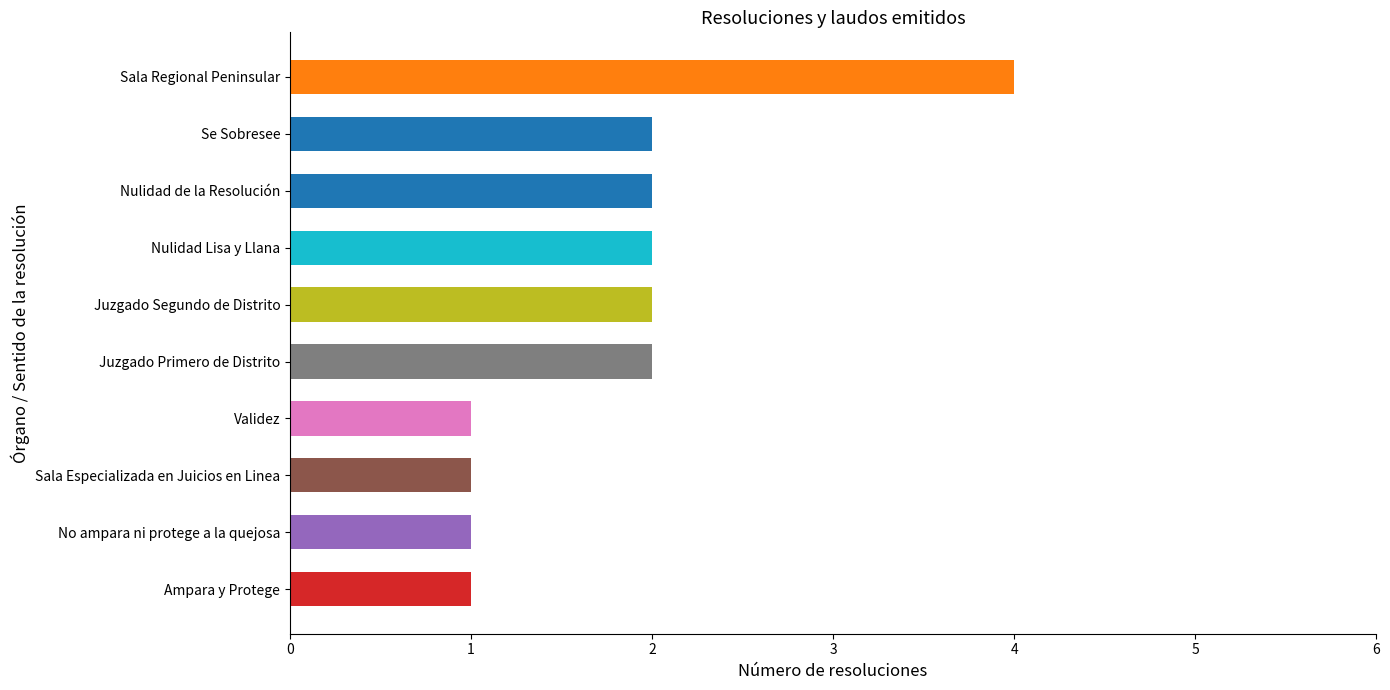

Reading top to bottom, what are all the values shown in this chart?

Sala Regional Peninsular=4	Se Sobresee=2	Nulidad de la Resolución=2	Nulidad Lisa y Llana=2	Juzgado Segundo de Distrito=2	Juzgado Primero de Distrito=2	Validez=1	Sala Especializada en Juicios en Linea=1	No ampara ni protege a la quejosa=1	Ampara y Protege=1